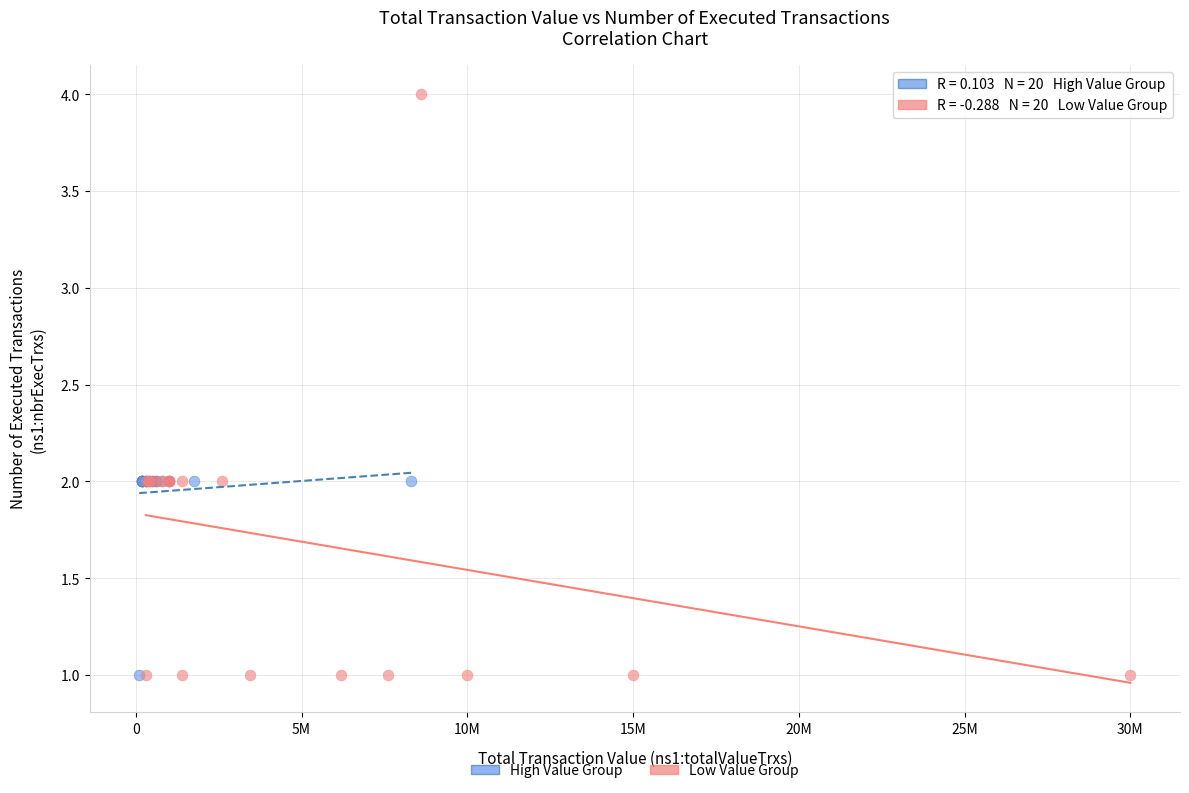

Which series reaches the maximum Y coordinate?

Low Value Group